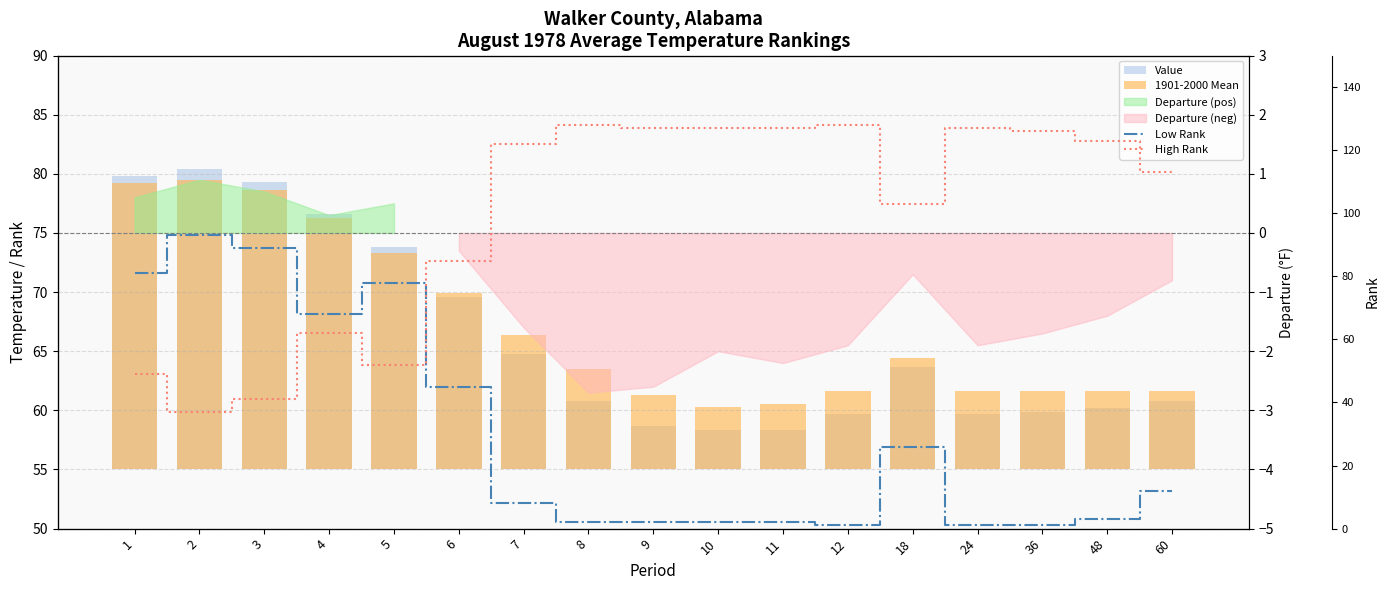

Rank the categories by High Rank value from lowest to highest.

2, 3, 1, 5, 4, 6, 18, 60, 7, 48, 36, 9, 10, 11, 24, 8, 12